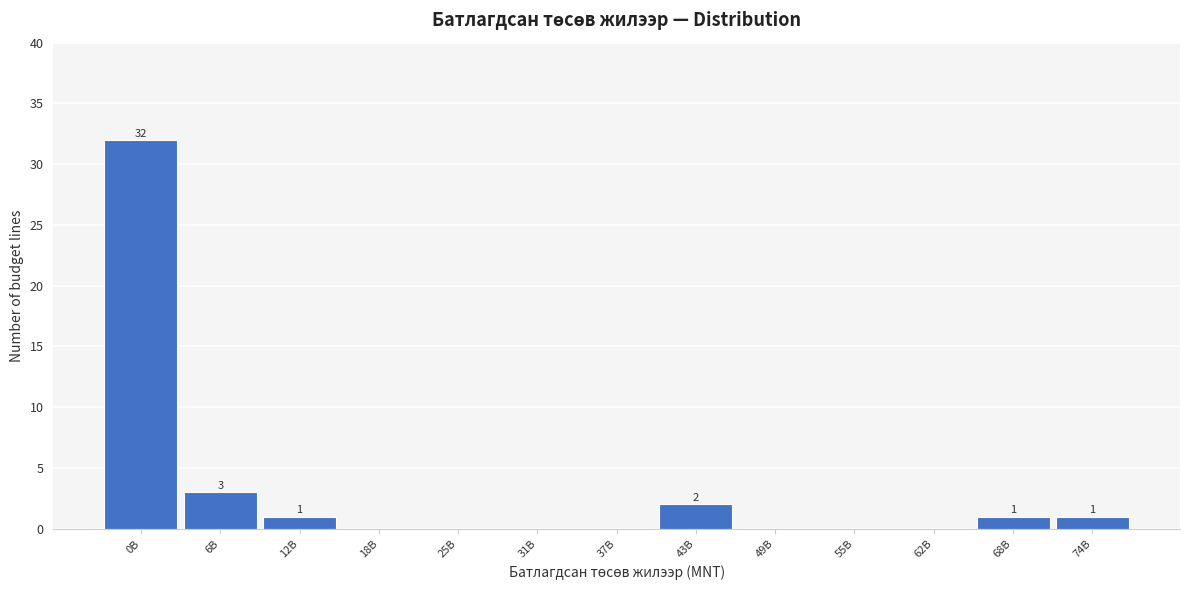

Reading left to right, transcribe all the data shown in this chart.

0B=32	6B=3	12B=1	18B=0	25B=0	31B=0	37B=0	43B=2	49B=0	55B=0	62B=0	68B=1	74B=1